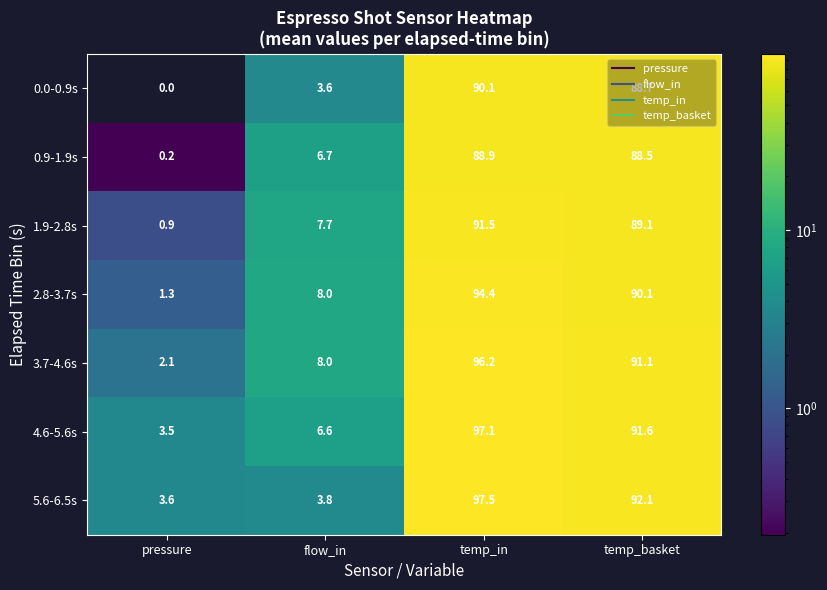

How many categories are shown in the chart?

4